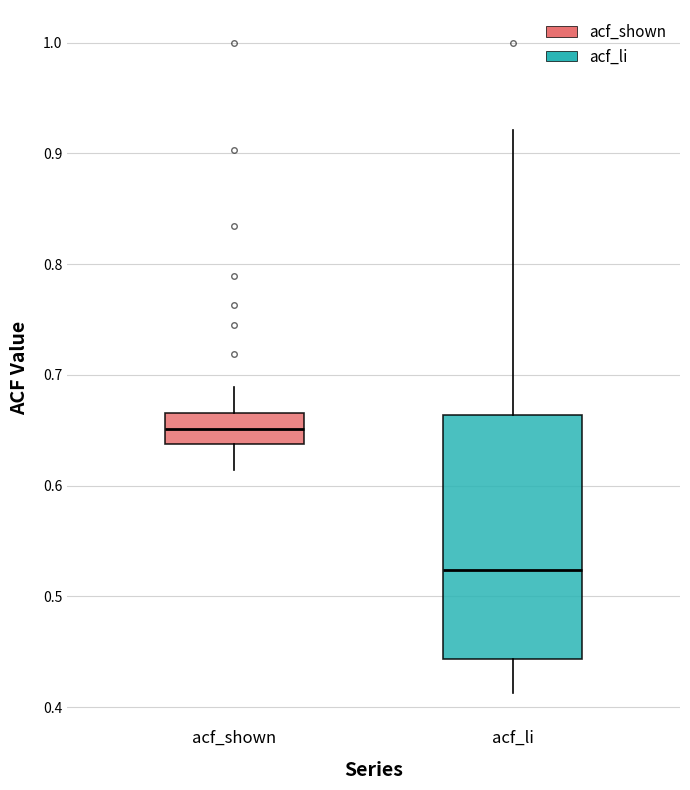

Which box's median line is the highest?

acf_shown